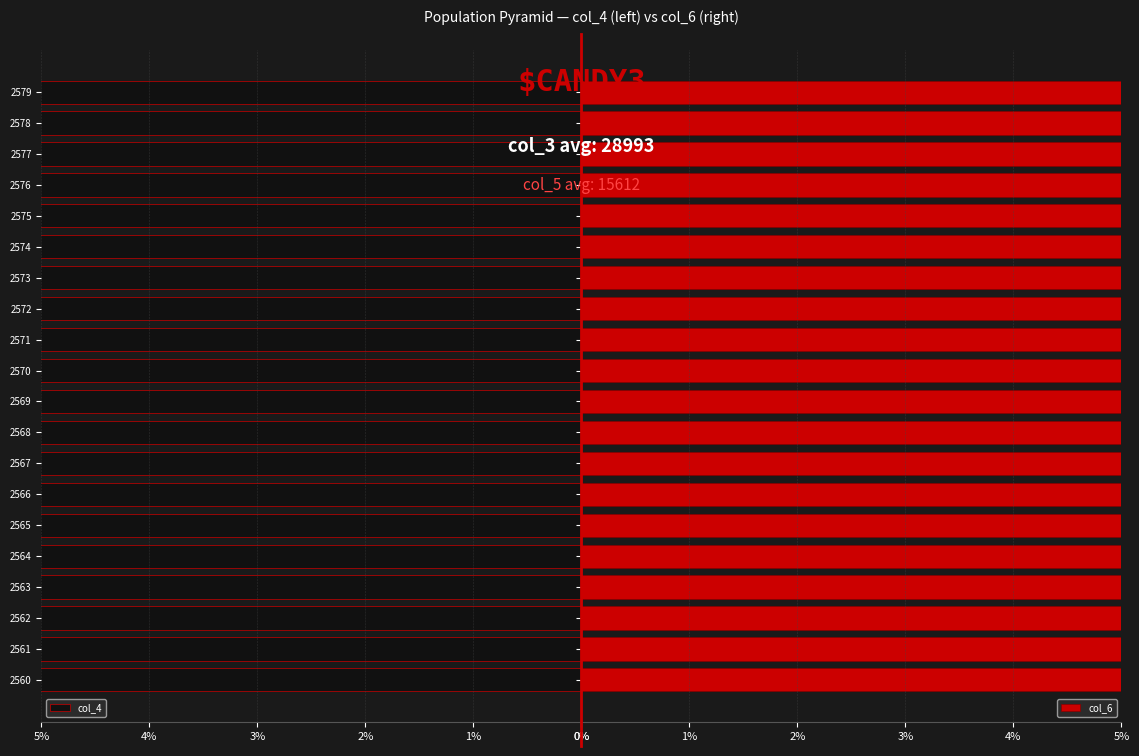

What is the smallest value displayed?

5.6